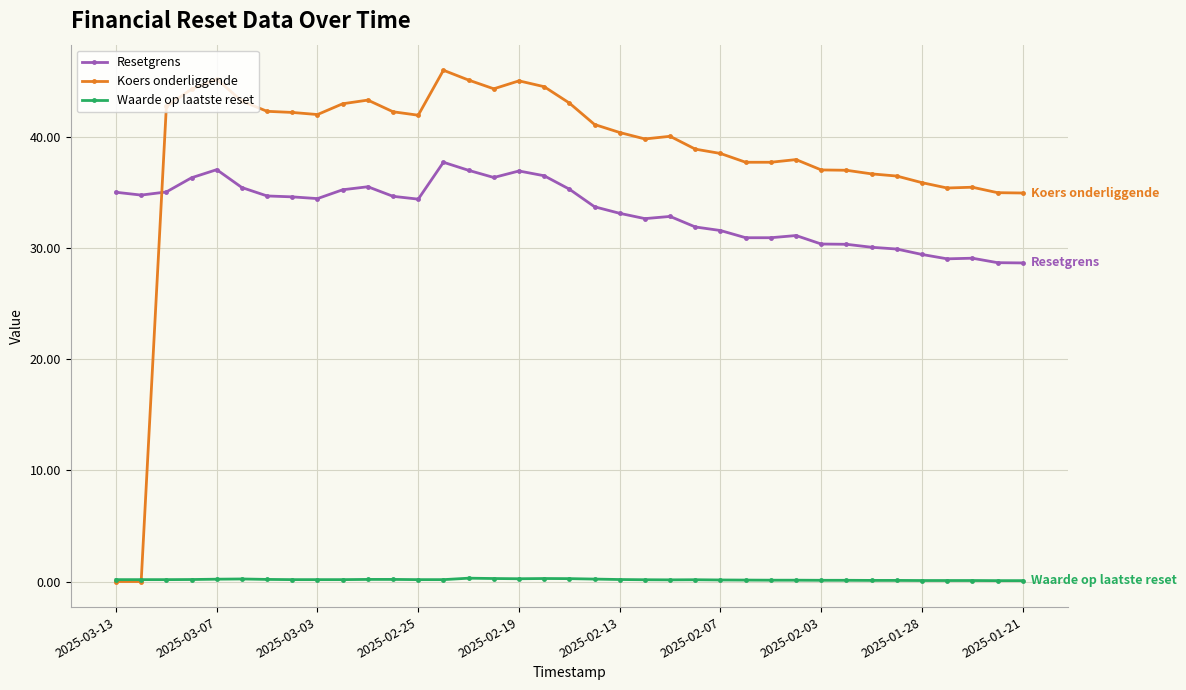

Which series has the largest total across all categories?

Koers onderliggende